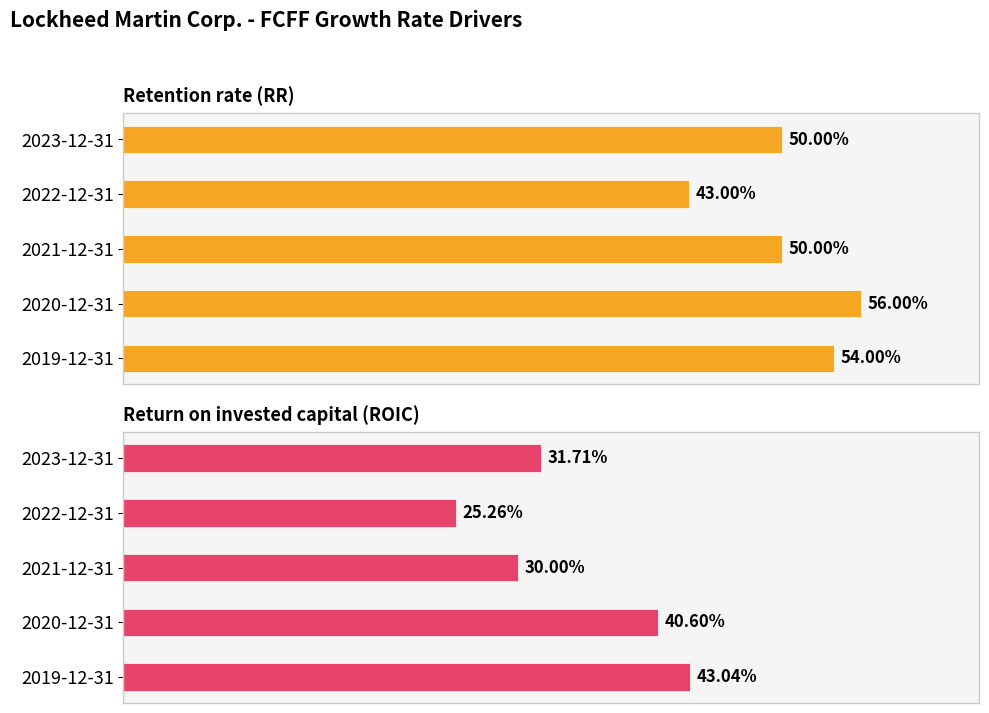

Which has a higher value, 2021-12-31 or 2019-12-31?

2019-12-31